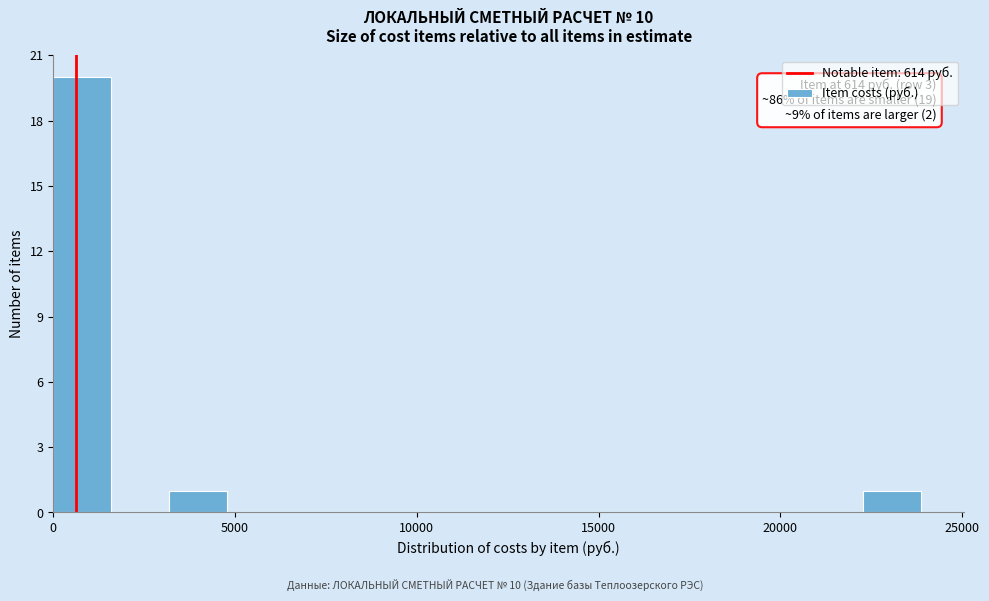

Around what value on the x-axis is the tallest bar? Give the approximate position of its centre, as read against the axis.

1000